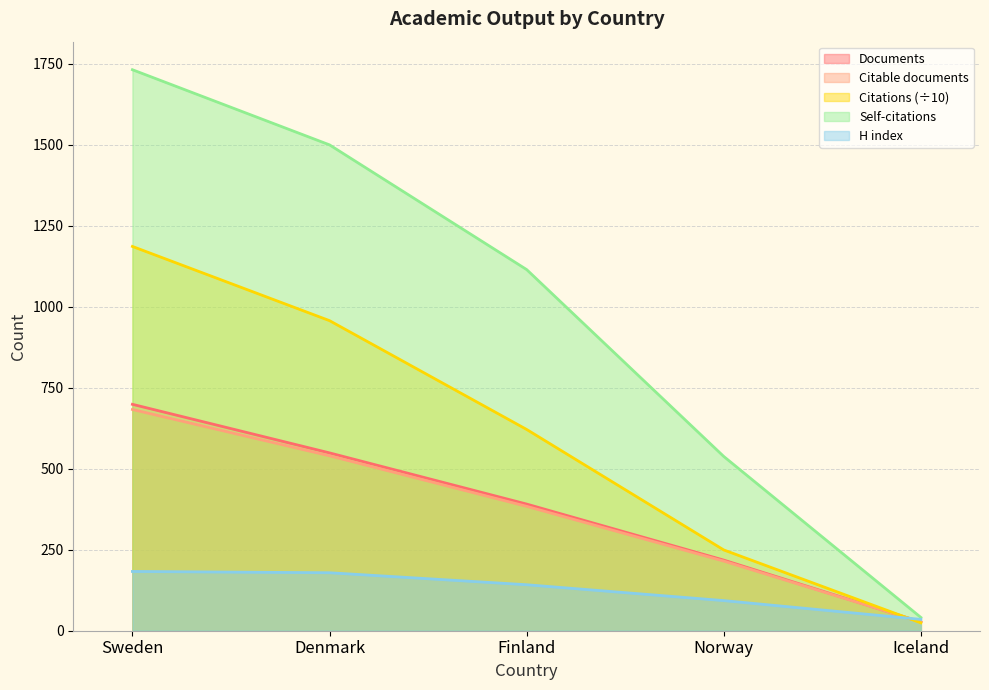

Reading left to right, transcribe all the data shown in this chart.

Documents: Sweden=699.0	Denmark=549.0	Finland=391.0	Norway=218.0	Iceland=27.0
Citable documents: Sweden=683.0	Denmark=540.0	Finland=384.0	Norway=215.0	Iceland=27.0
Citations: Sweden=1186.4	Denmark=957.3	Finland=621.4	Norway=249.4	Iceland=24.3
Self-citations: Sweden=1732.0	Denmark=1500.0	Finland=1115.0	Norway=538.0	Iceland=41.0
H index: Sweden=183.0	Denmark=179.0	Finland=142.0	Norway=93.0	Iceland=35.0